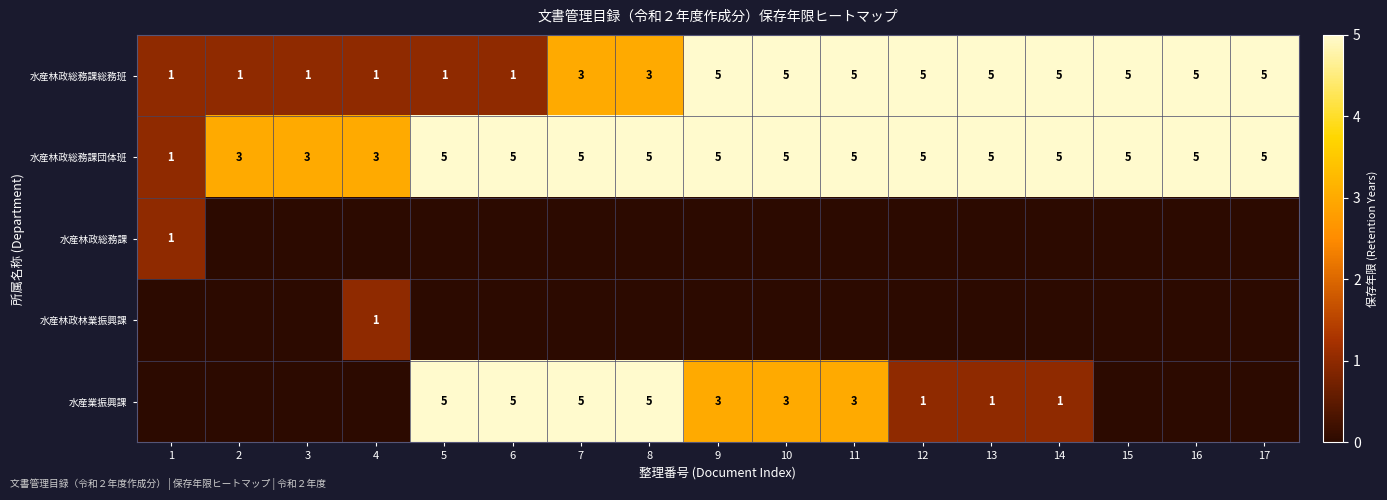

Count the 水産林政総務課総務班 values in the range 1 to 5.

17